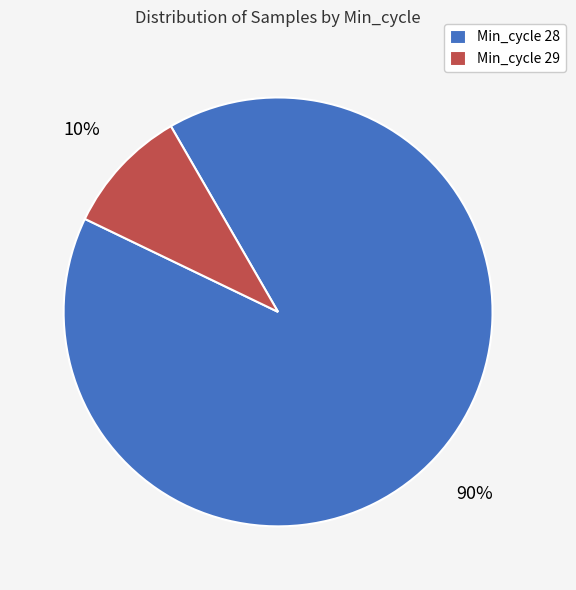

To the nearest percent, what percentage of the pie is Min_cycle 28?

90%